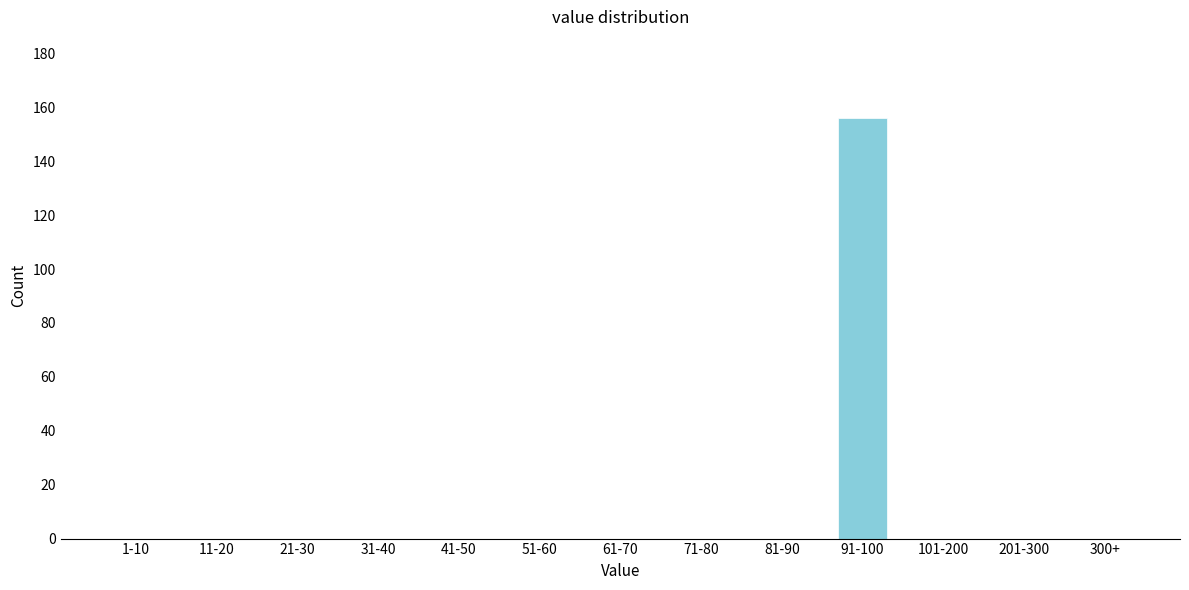

Reading left to right, what are all the values shown in this chart?

1-10=0	11-20=0	21-30=0	31-40=0	41-50=0	51-60=0	61-70=0	71-80=0	81-90=0	91-100=156	101-200=0	201-300=0	300+=0